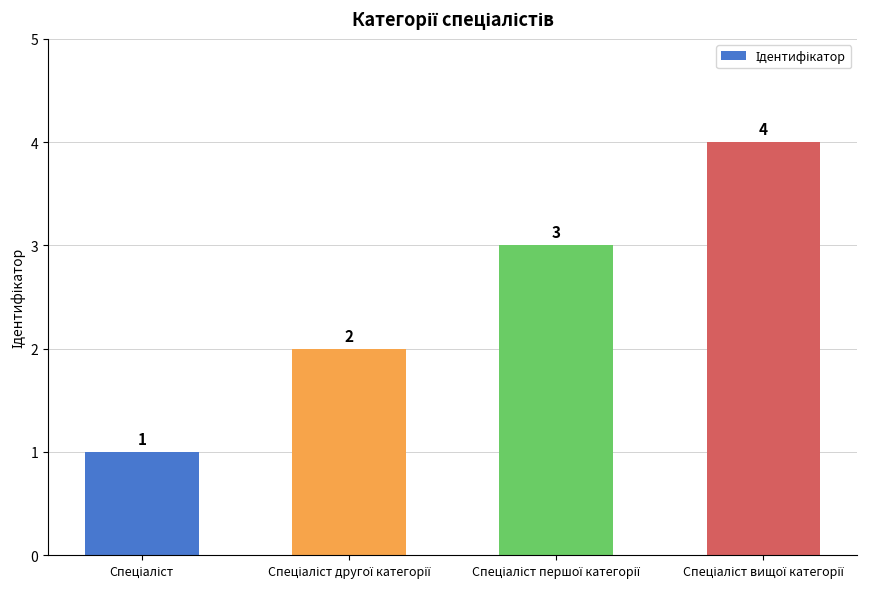

What is the maximum value shown in the chart?

4